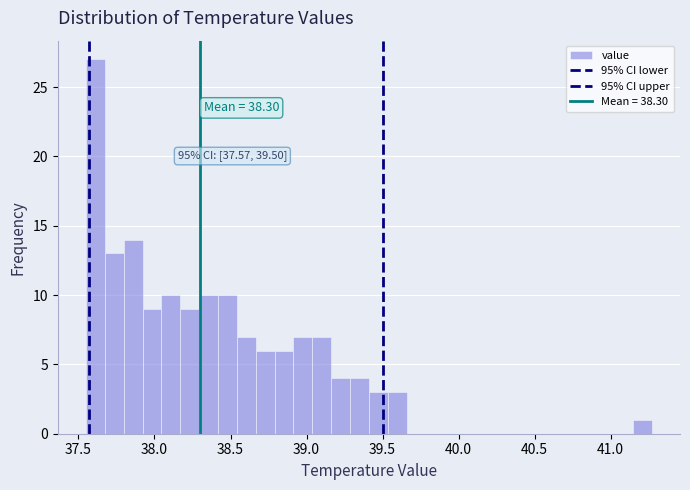

Read against the x-axis, roughly where is the centre of the tallest bar?

37.60